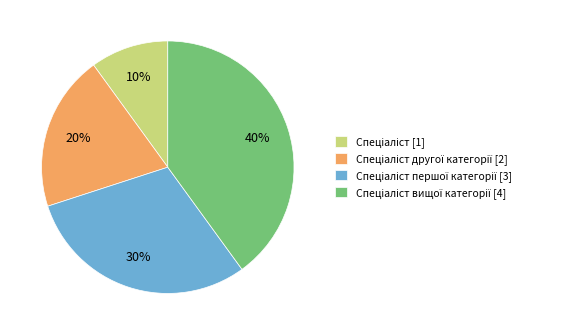

Is there a majority slice in this chart?

No